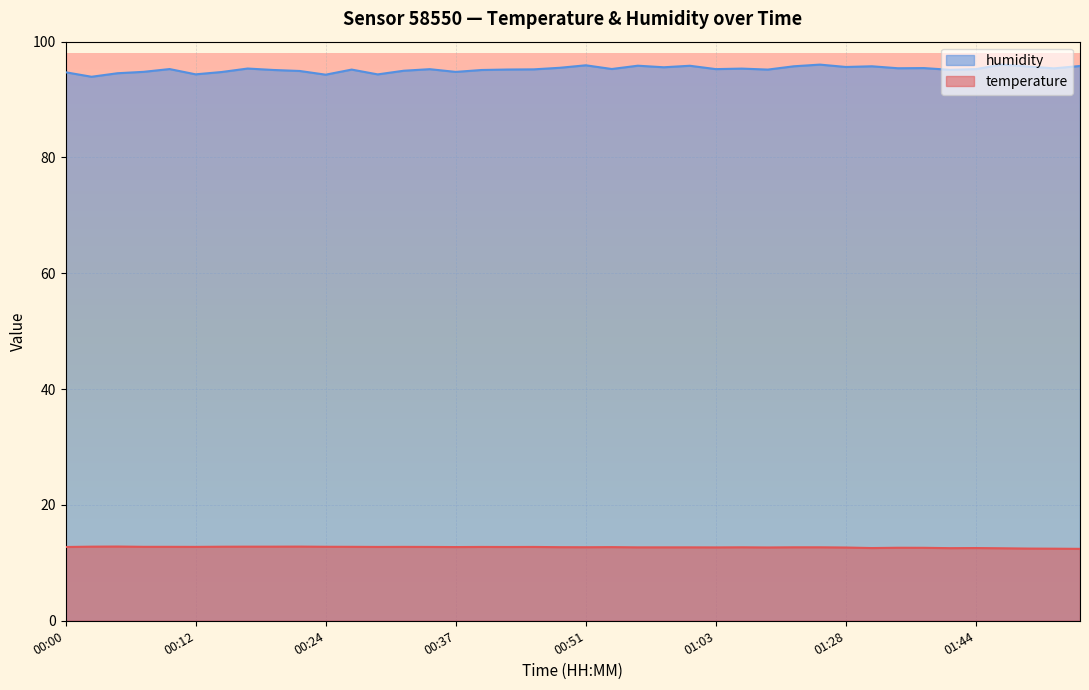

Which label corresponds to the largest value in the chart?

01:46